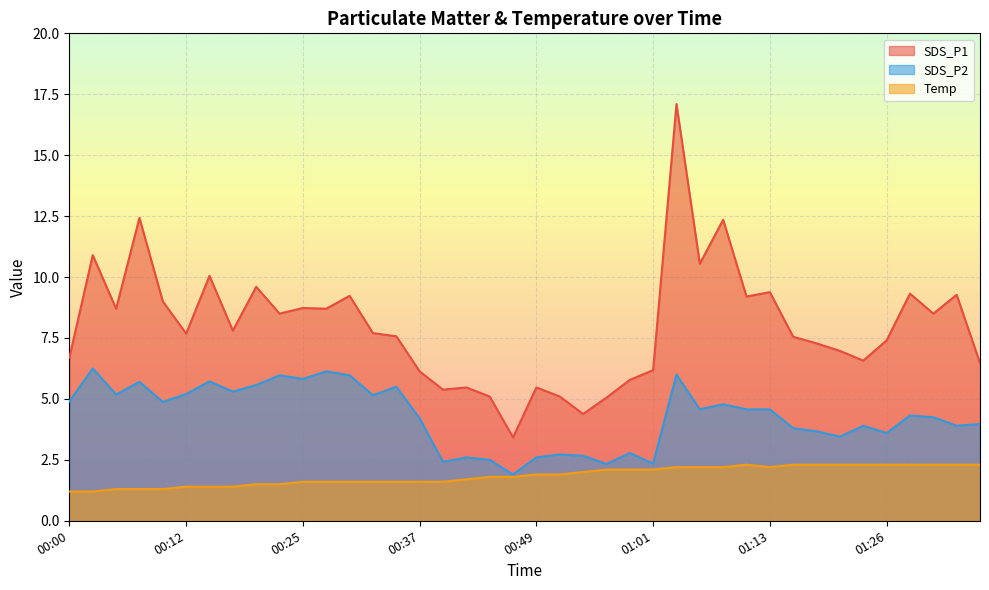

At how many categories does at least one series exceed 3?

40